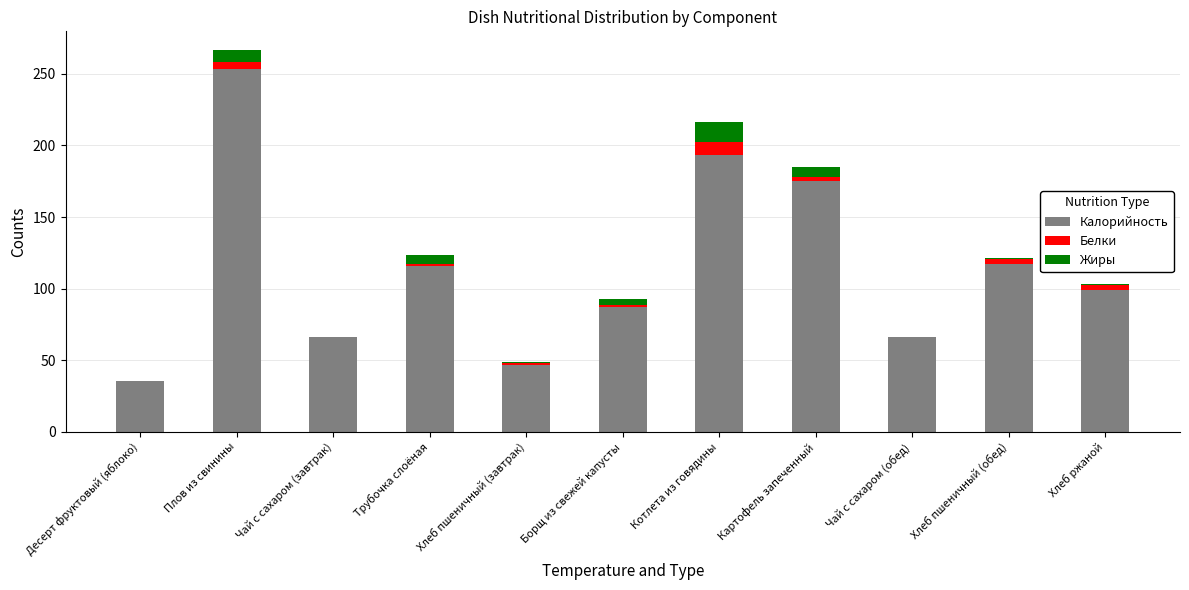

True or false: Калорийность has a value of 117.2 at Хлеб пшеничный (обед).

True